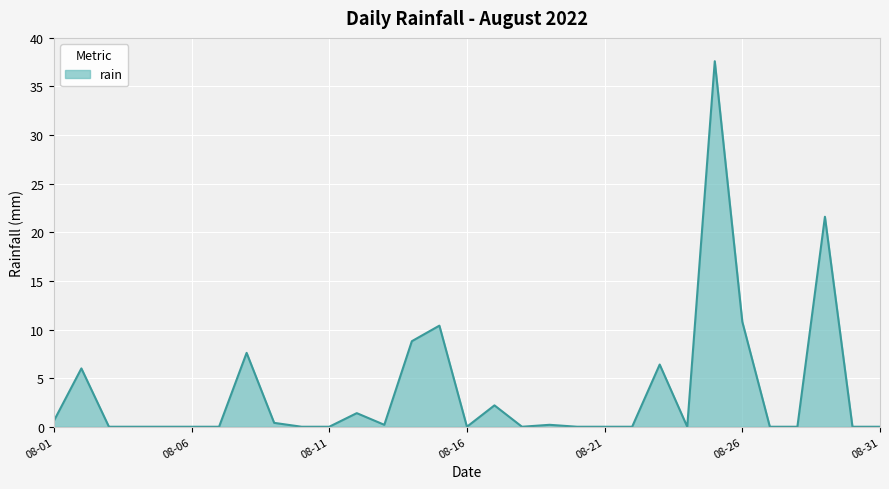

Reading right to left, what are all the values shown in this chart?

0.0	0.0	21.6	0.0	0.0	10.8	37.6	0.0	6.4	0.0	0.0	0.0	0.2	0.0	2.2	0.0	10.4	8.8	0.2	1.4	0.0	0.0	0.4	7.6	0.0	0.0	0.0	0.0	0.0	6.0	0.6